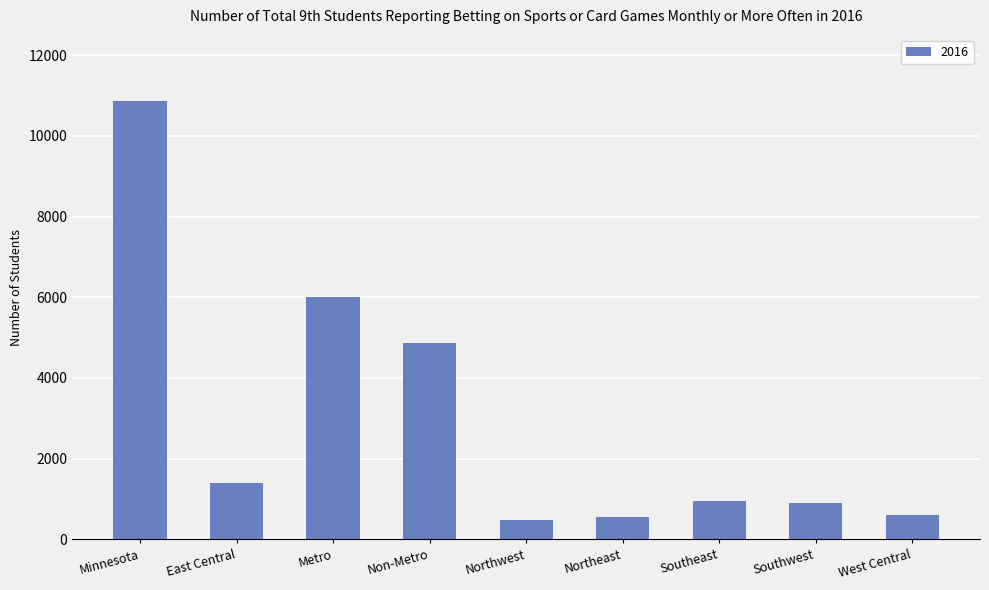

At which category does the chart reach its peak across all series?

Minnesota